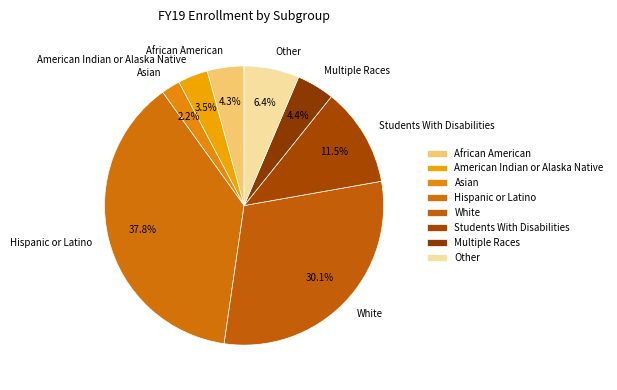

Which category has the smallest portion of the pie?

Asian